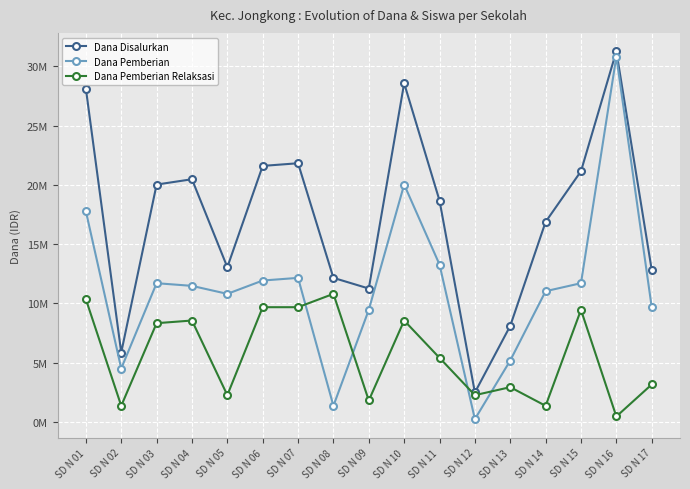

Which series has the largest total across all categories?

Dana Disalurkan